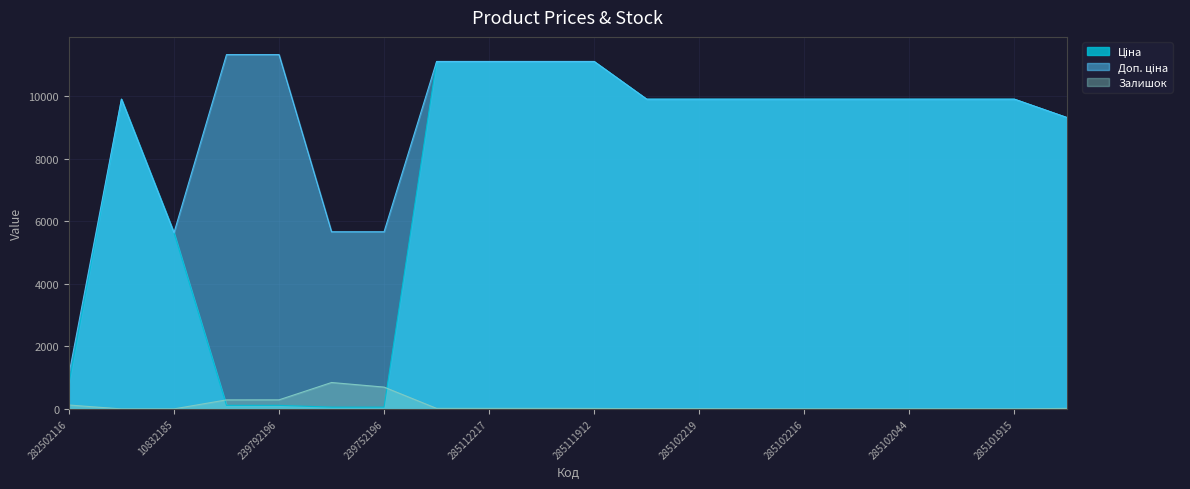

Count the number of categories in the chart.

20